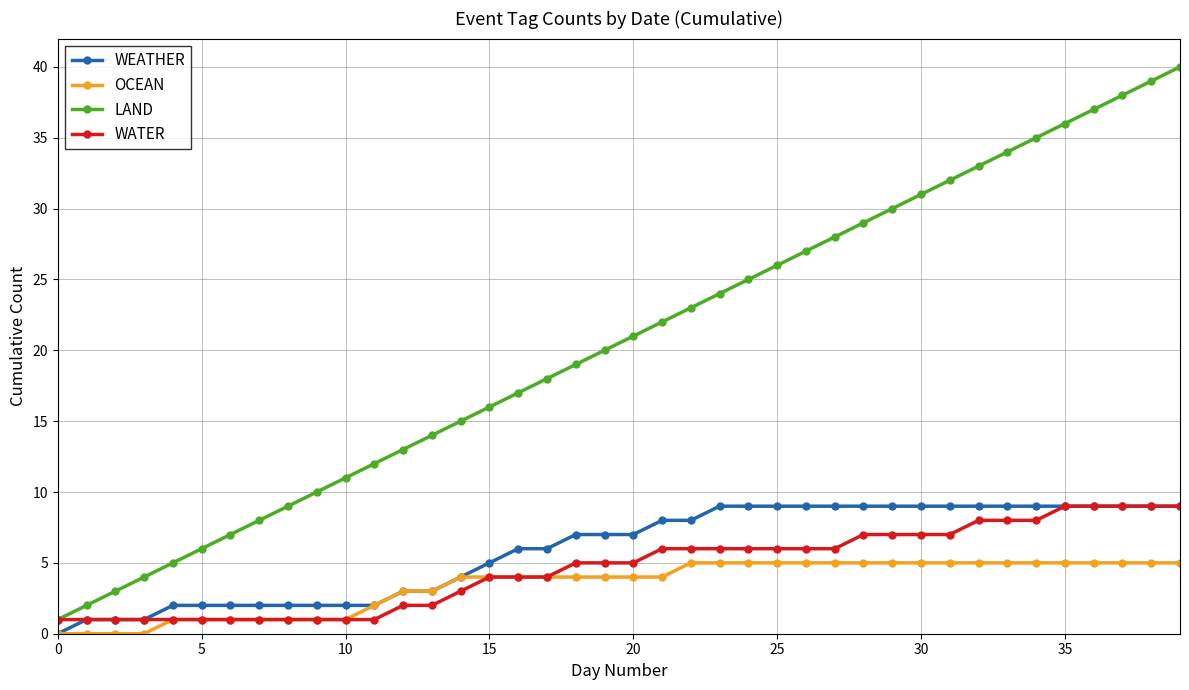

True or false: OCEAN and LAND intersect in this chart.

False